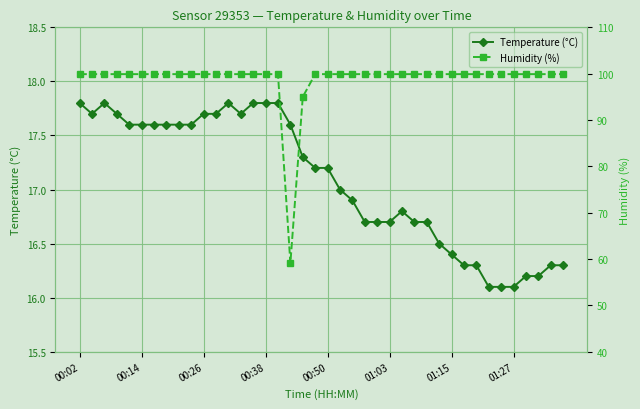

Rank the series by their maximum value, from highest to lowest.

Humidity (%), Temperature (°C)